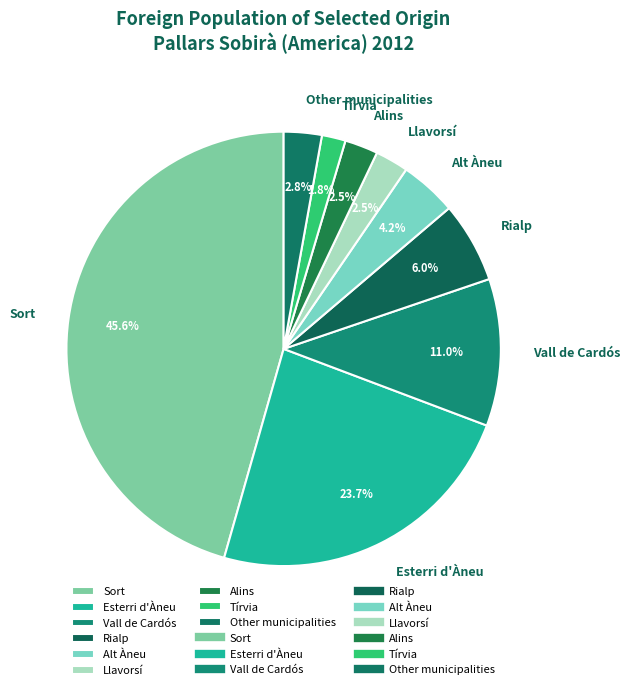

Is there any slice that represents more than half of the pie?

No